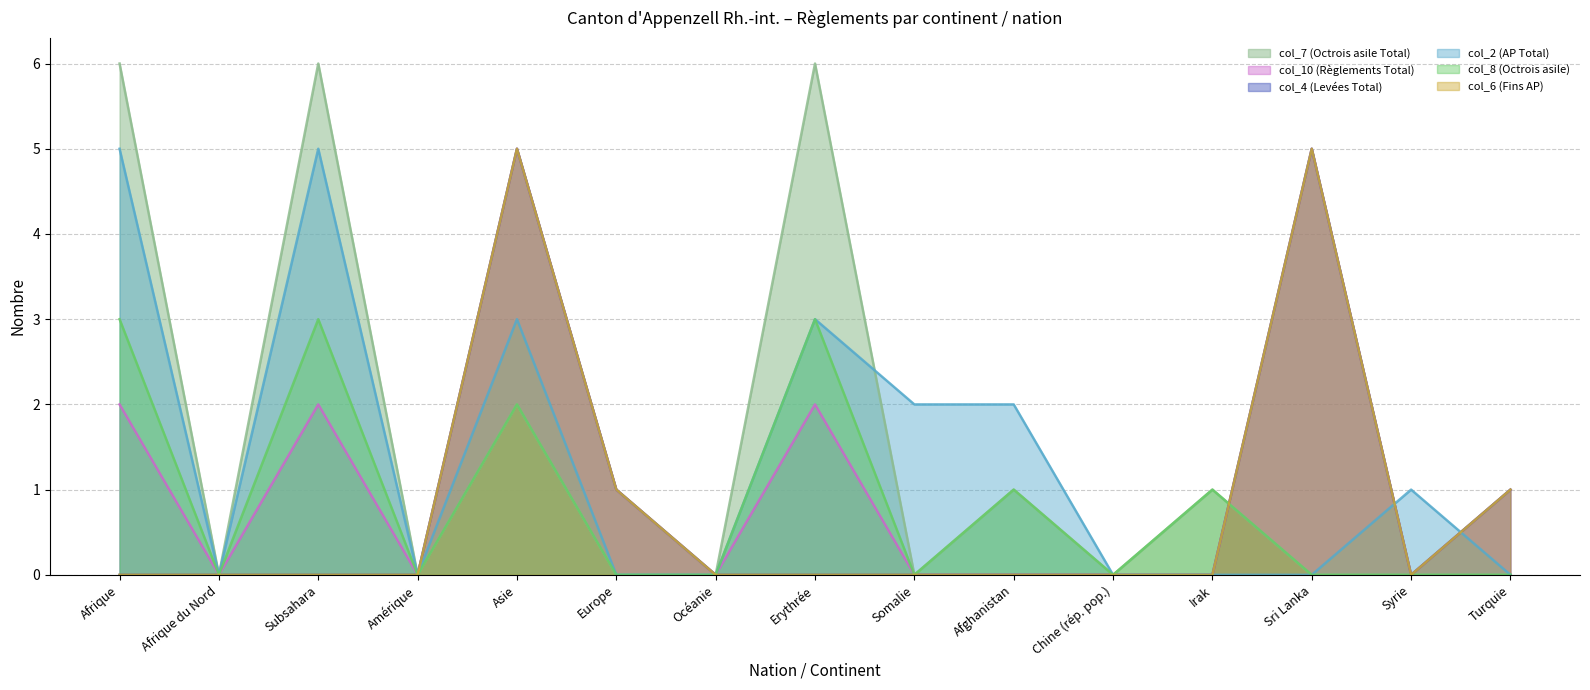

How many values in col_10 (Règlements Total) are above zero?

7